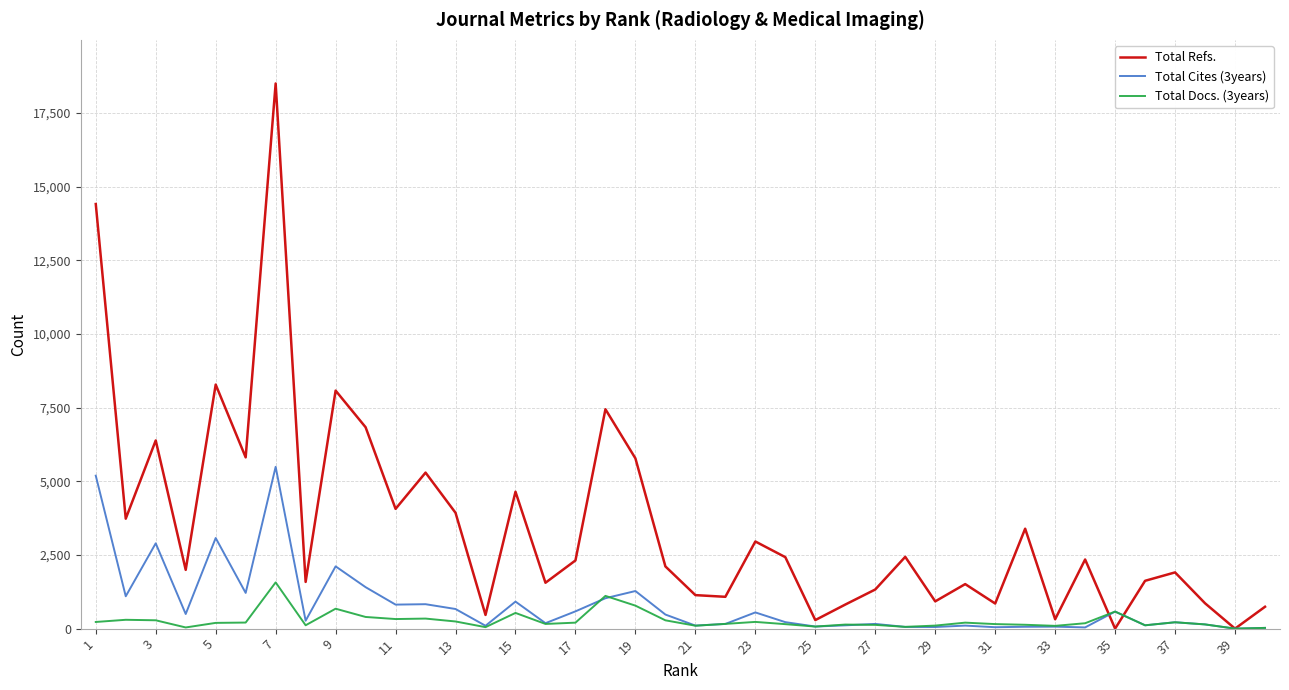

What is the greatest value displayed?

18499